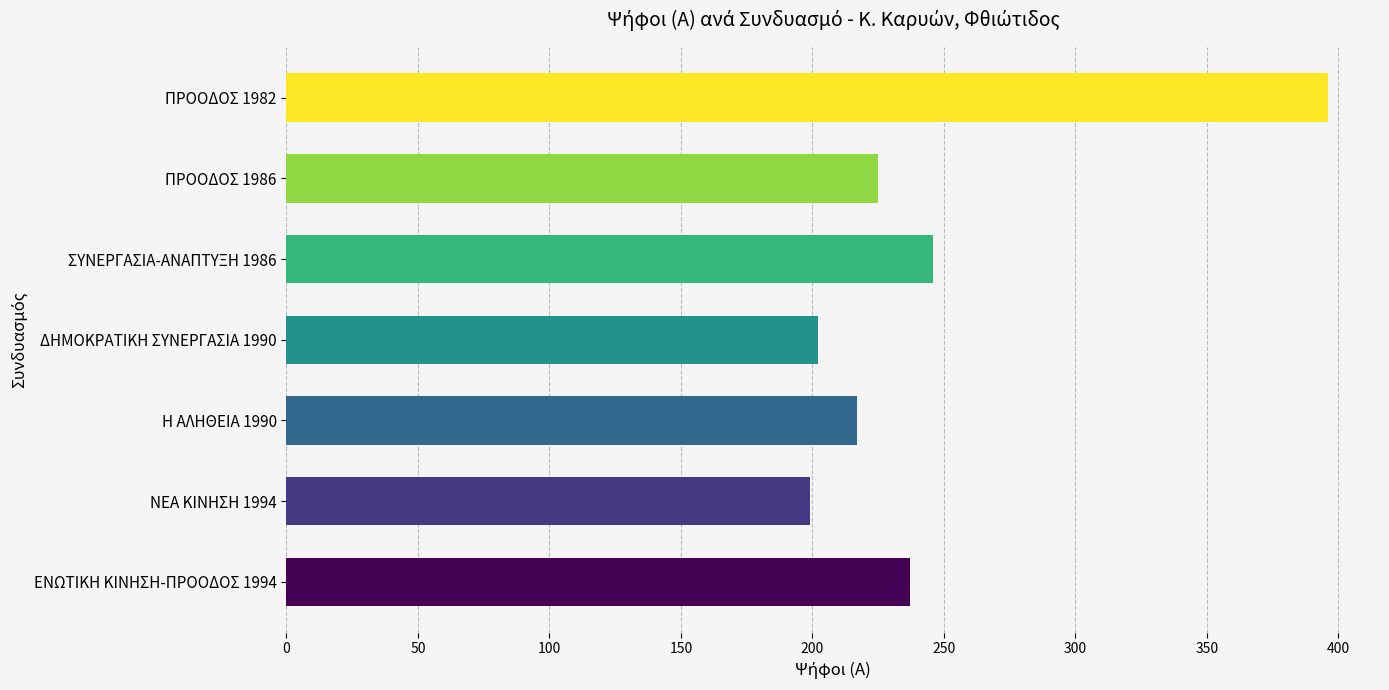

Where is the data nearest to the value 297?

ΣΥΝΕΡΓΑΣΙΑ-ΑΝΑΠΤΥΞΗ 1986